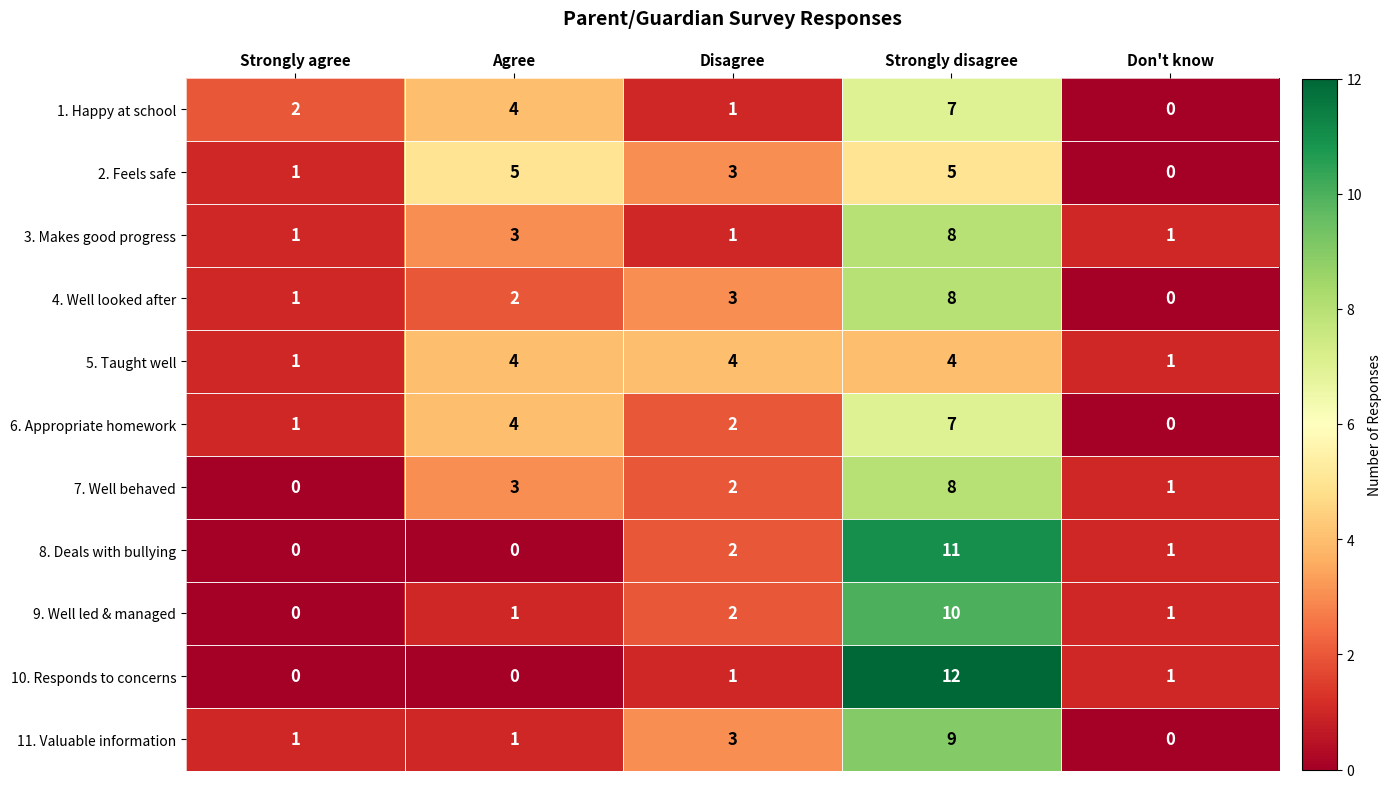

What is the sum of all 5. Taught well values?

14